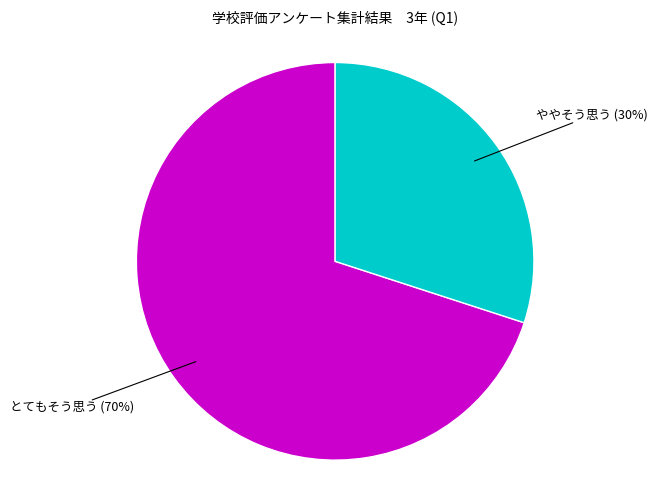

To the nearest percent, what is the average slice percentage?

50%